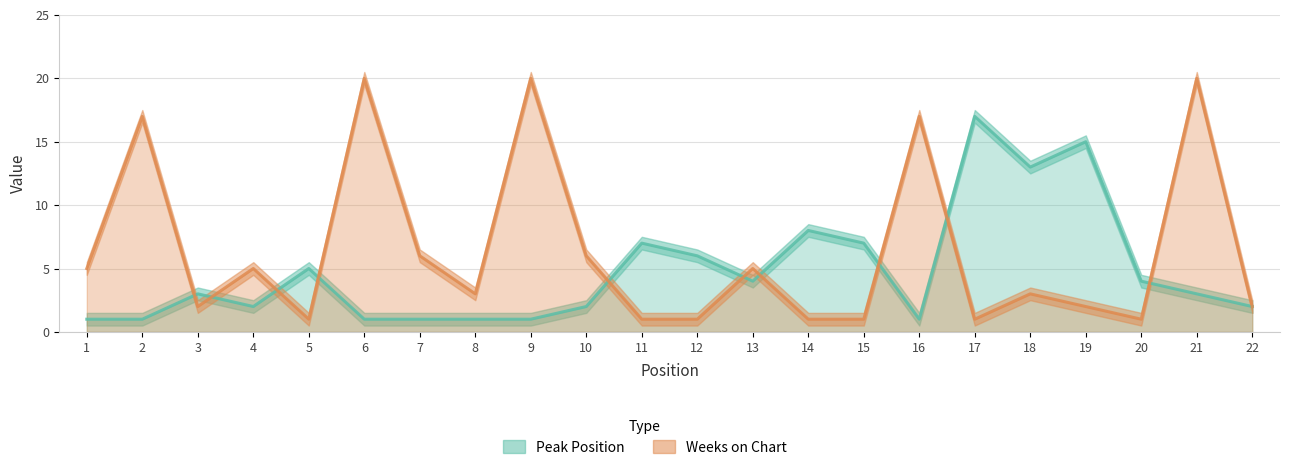

What is the lowest value of the Weeks on Chart series?

1